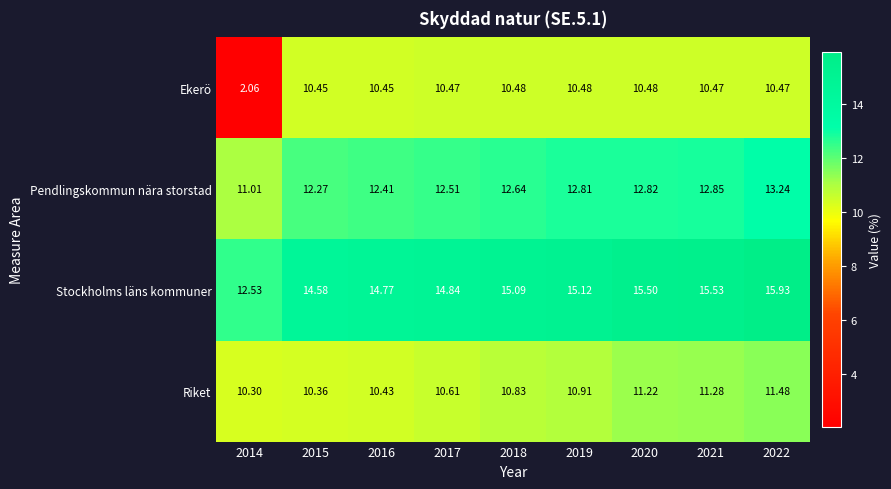

Between 2014 and 2017, which series saw the biggest shift?

Ekerö